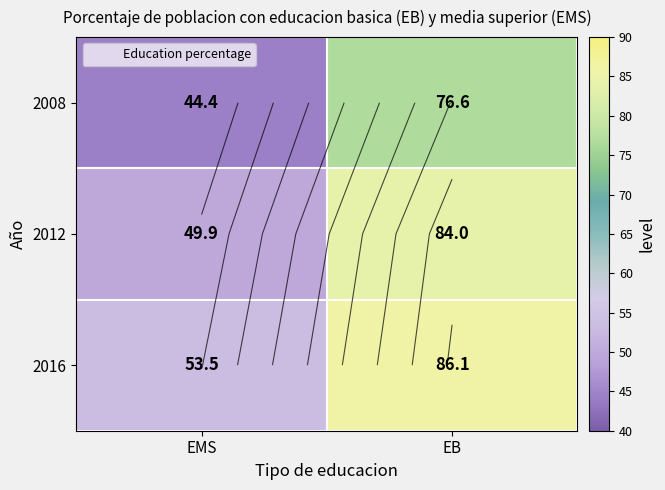

What is the difference between the maximum and minimum values in the 2008 series?

32.2